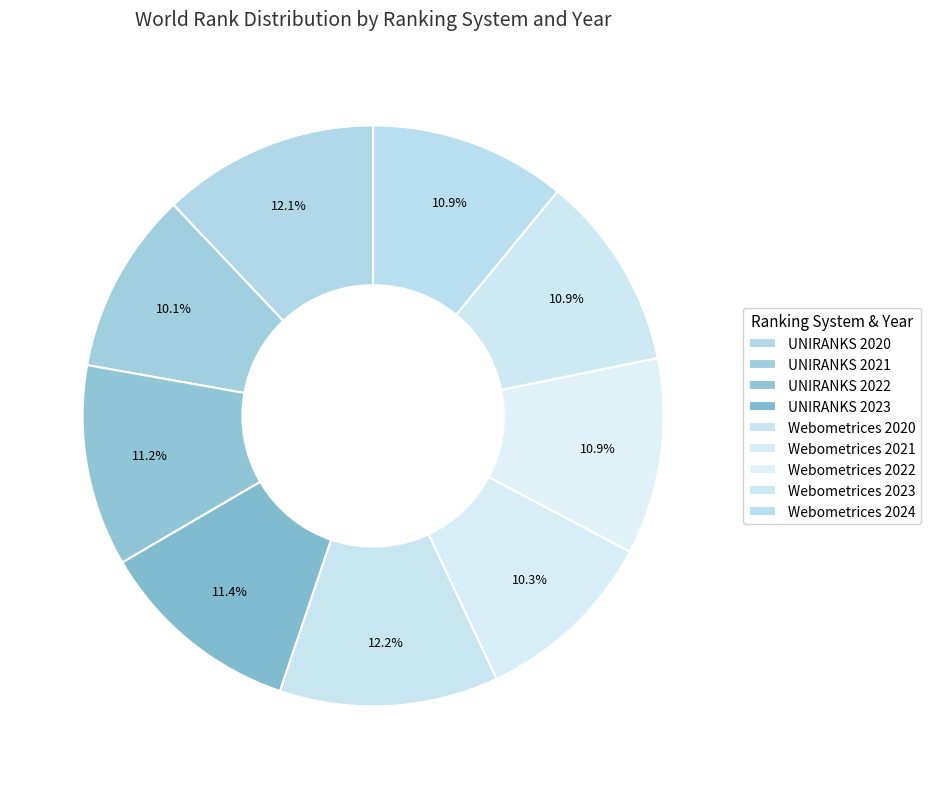

How many slices are in this pie chart?

9